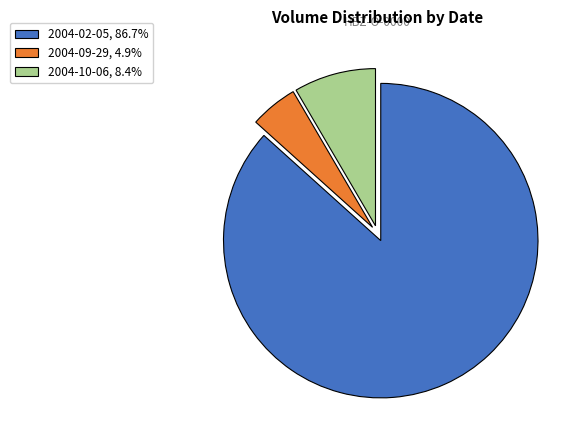

How many slices are in this pie chart?

3